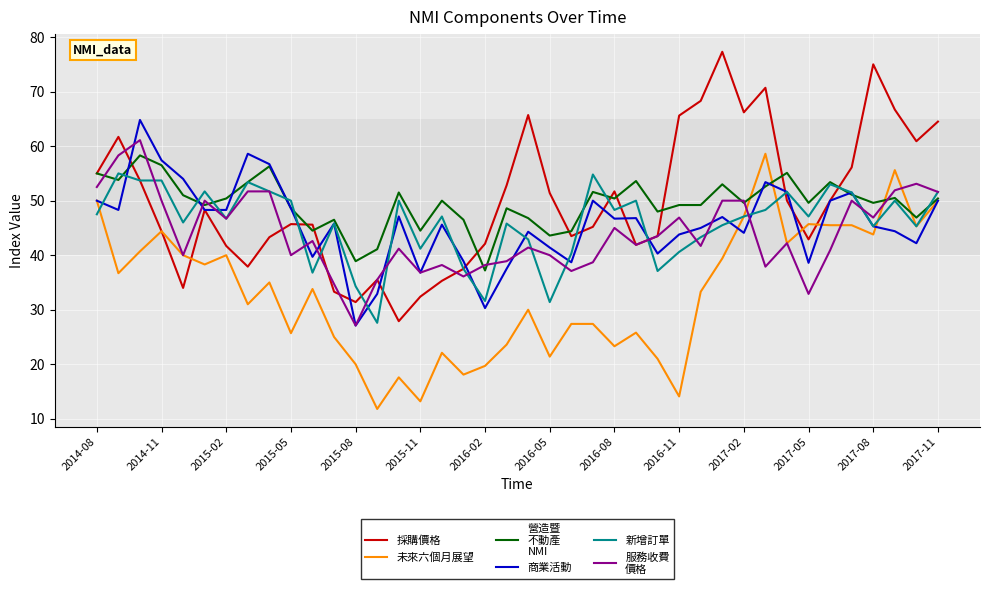

What is the smallest value displayed?

11.8